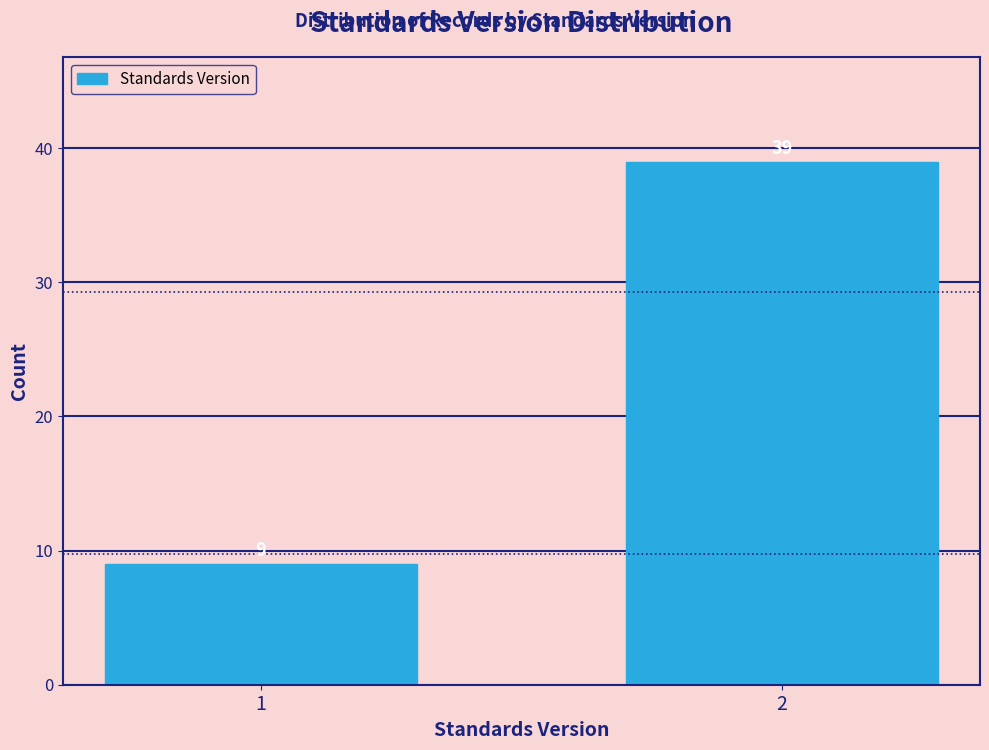

Reading right to left, extract all data points from this chart.

2=39	1=9